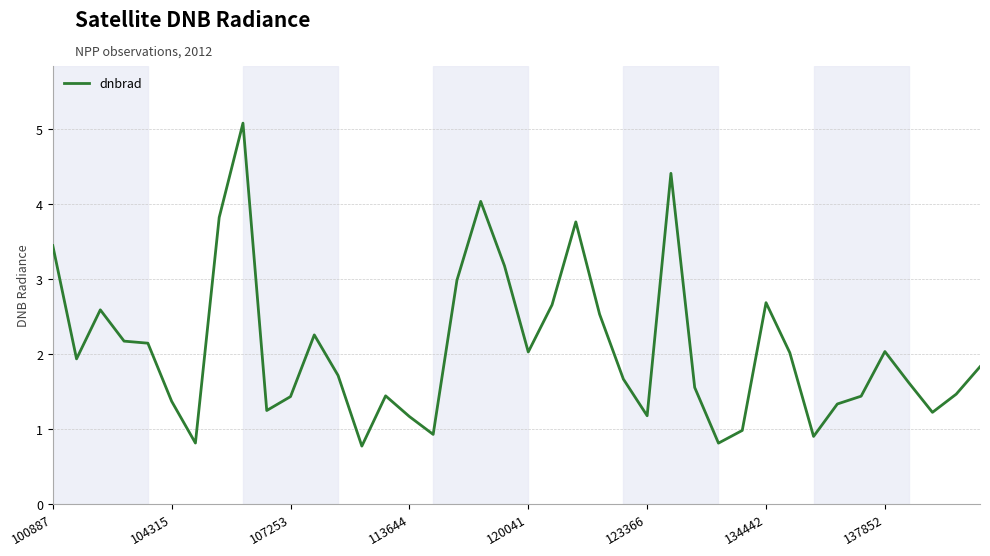

What is the maximum value shown in the chart?

5.1